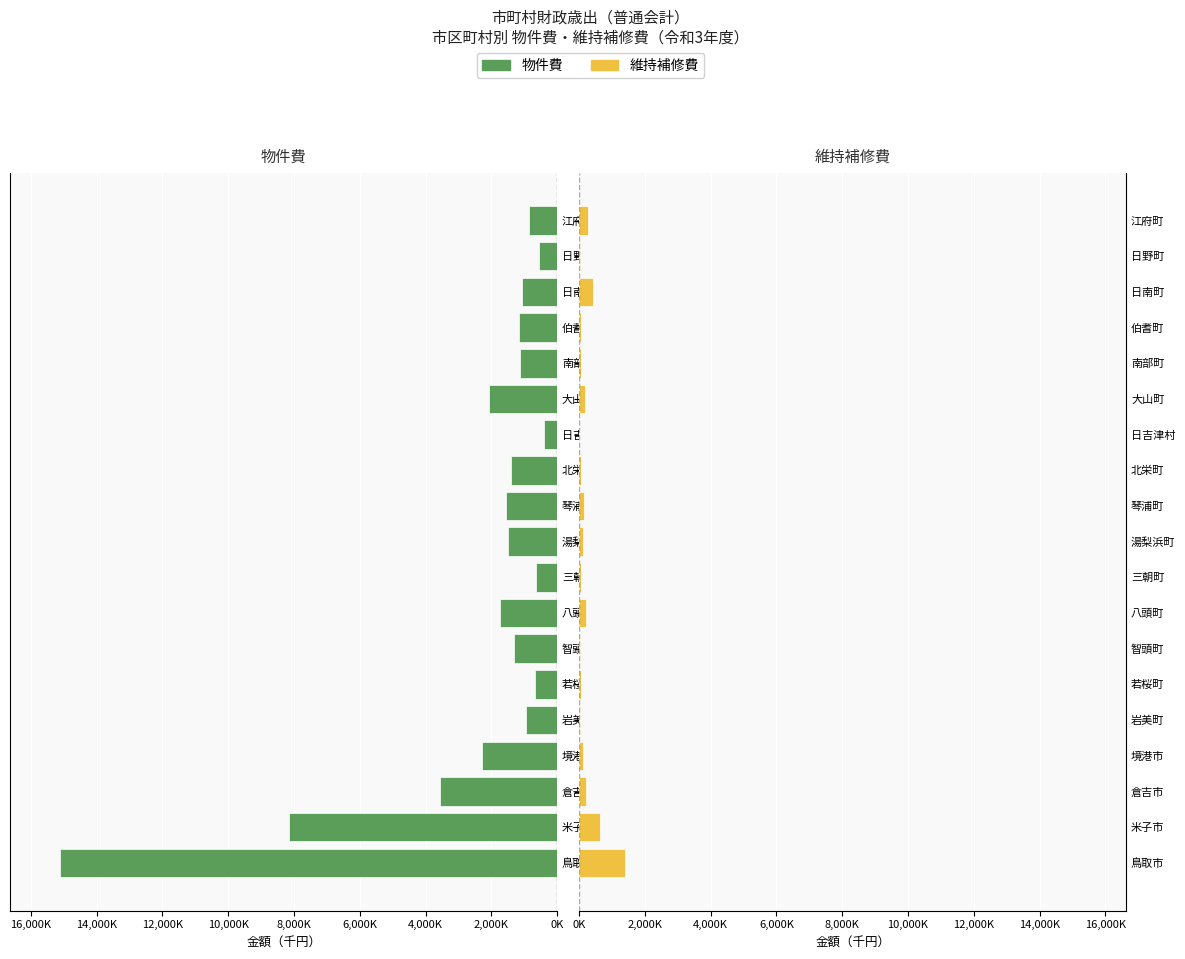

Does the chart contain any negative values?

No